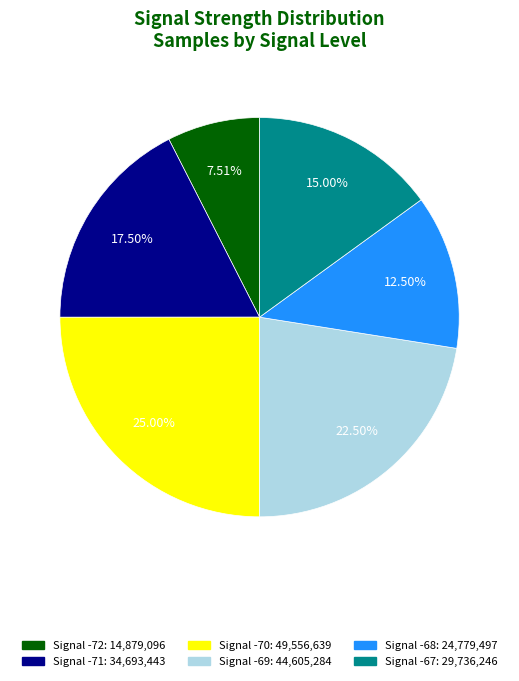

Is there a majority slice in this chart?

No